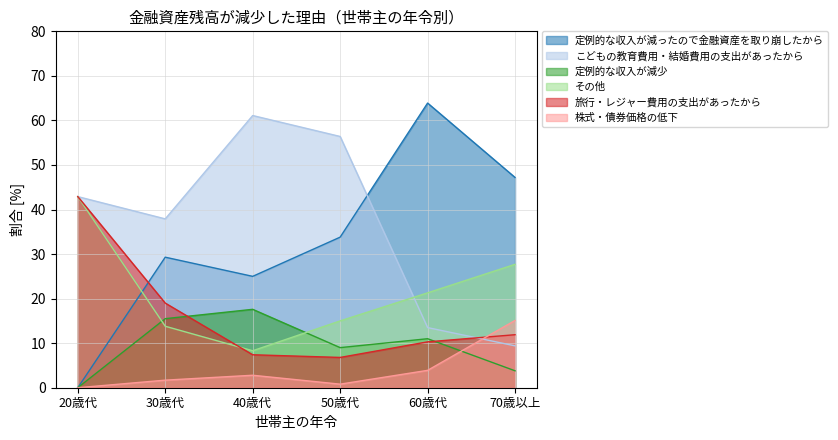

Does the chart have visible grid lines?

Yes